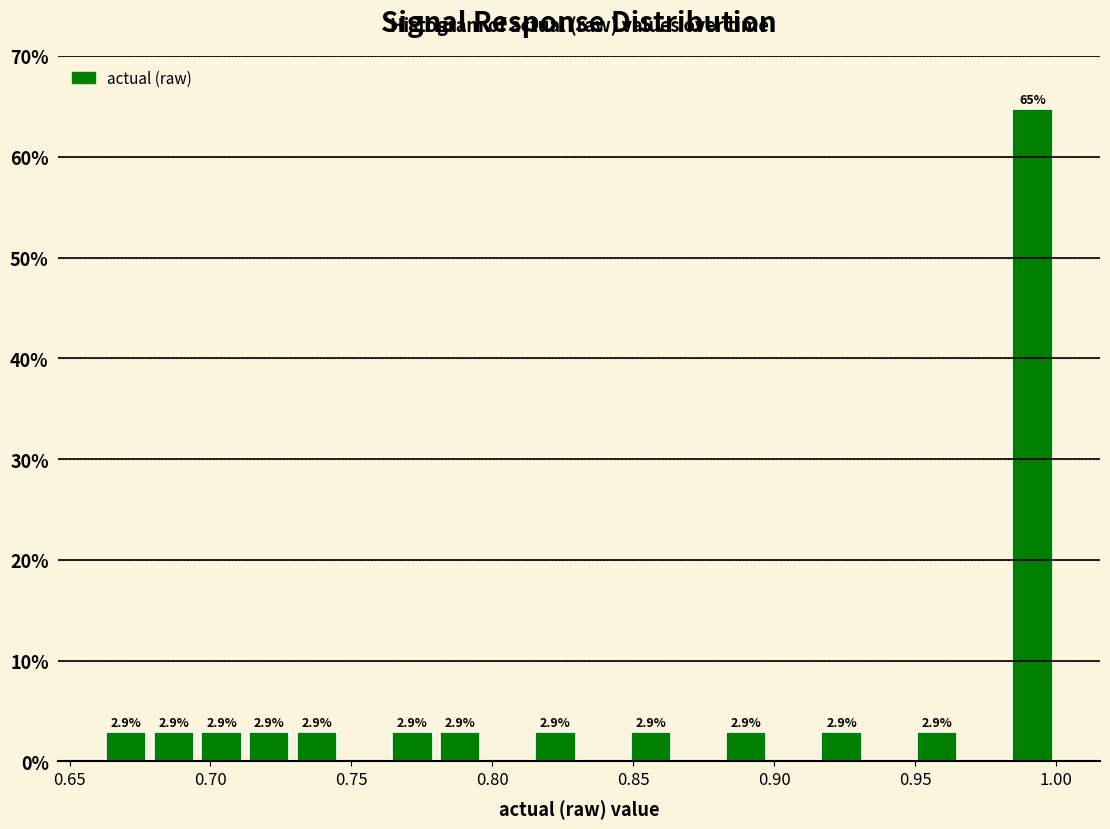

Around what value on the x-axis is the tallest bar? Give the approximate position of its centre, as read against the axis.

0.990